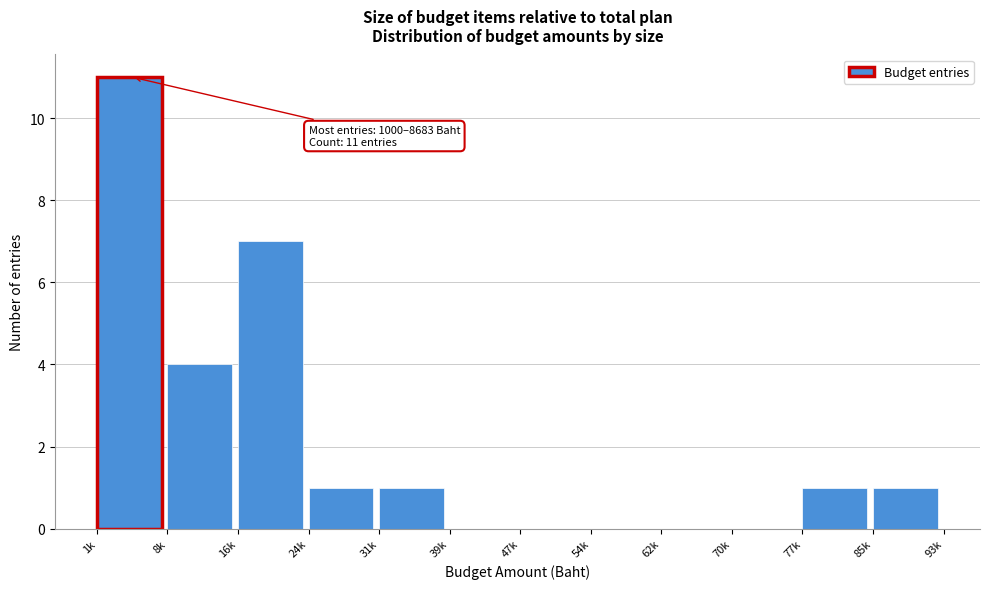

Reading left to right, what are all the values shown in this chart?

1k=11	8k=4	16k=7	24k=1	31k=1	39k=0	47k=0	54k=0	62k=0	70k=0	77k=1	85k=1